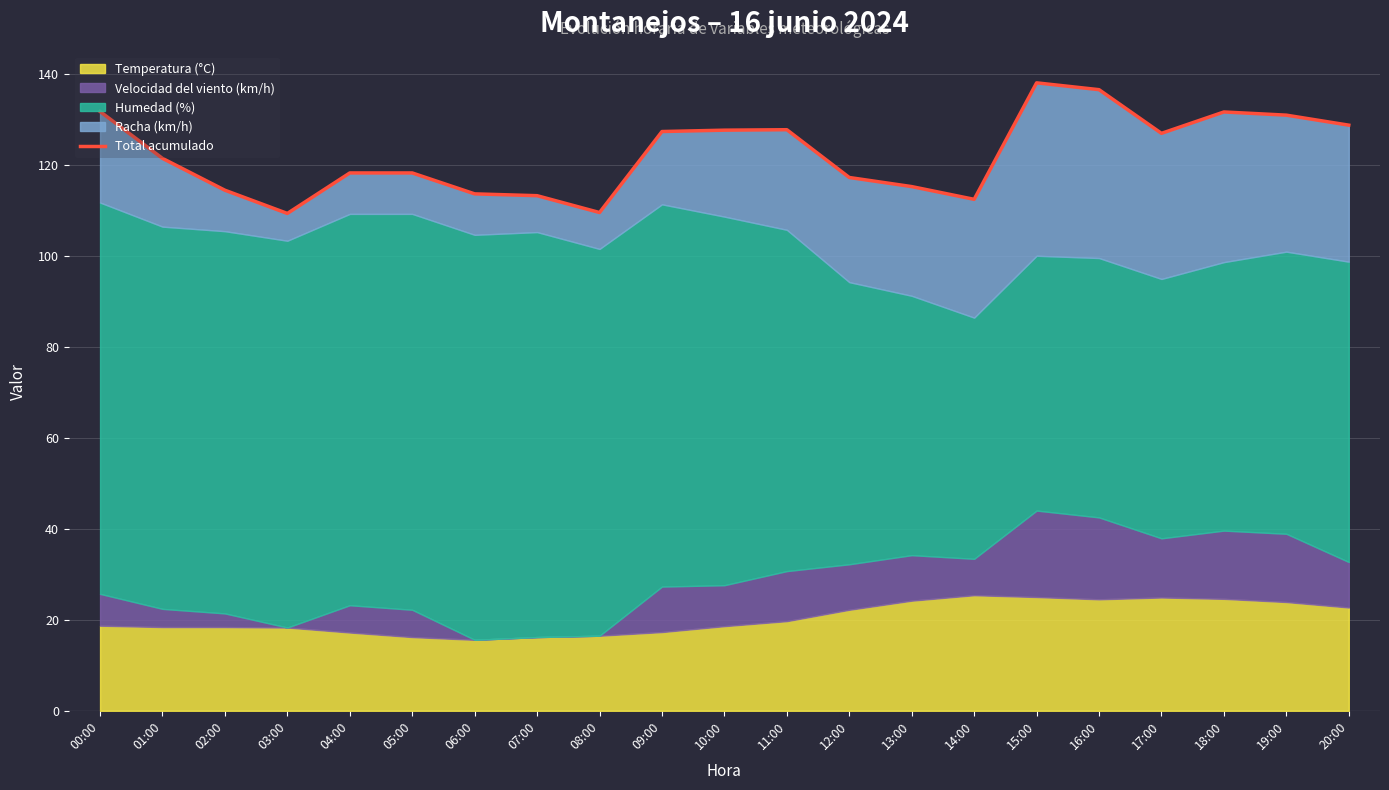

Where does the data first go above 121?

00:00